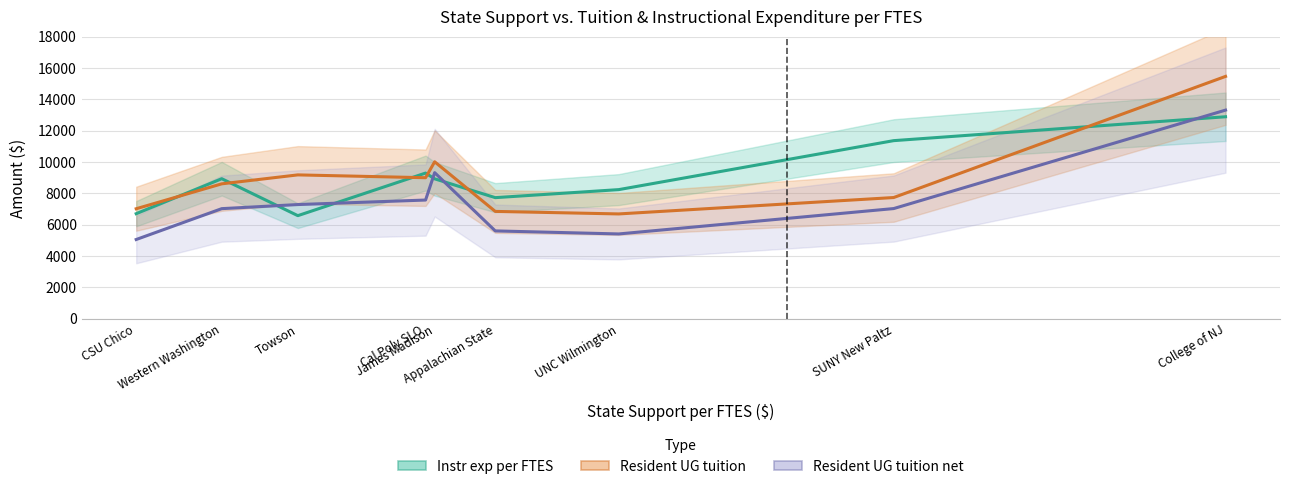

What is the approximate value of Instr exp per FTES at Cal Poly SLO, to the nearest 10?

9300